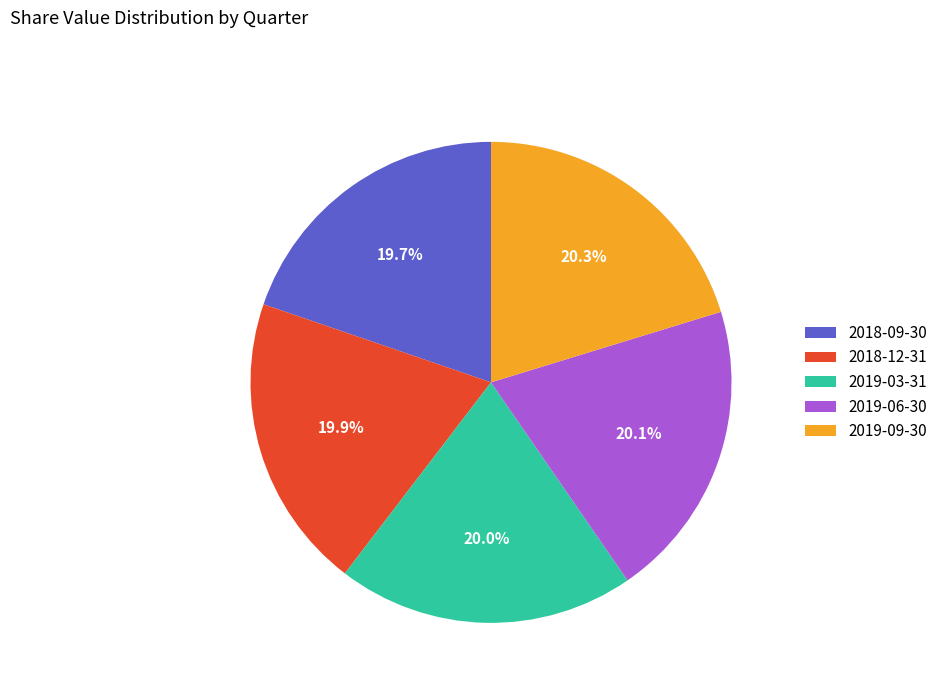

How many segments does this pie chart have?

5